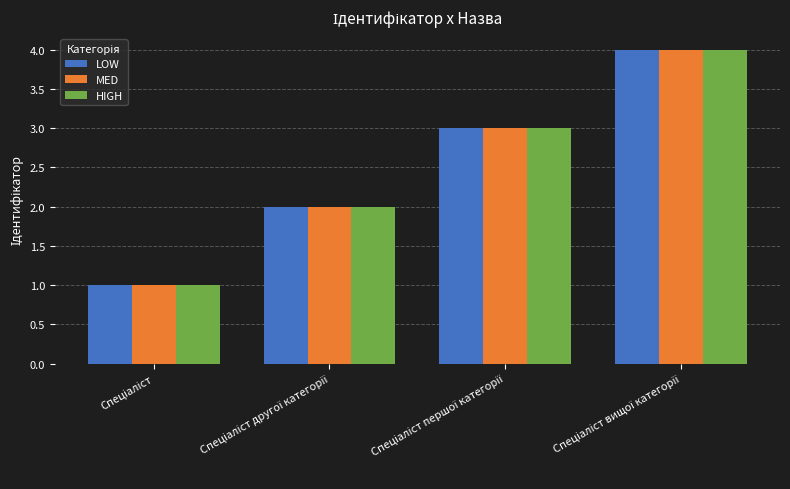

What is the maximum value shown in the chart?

4